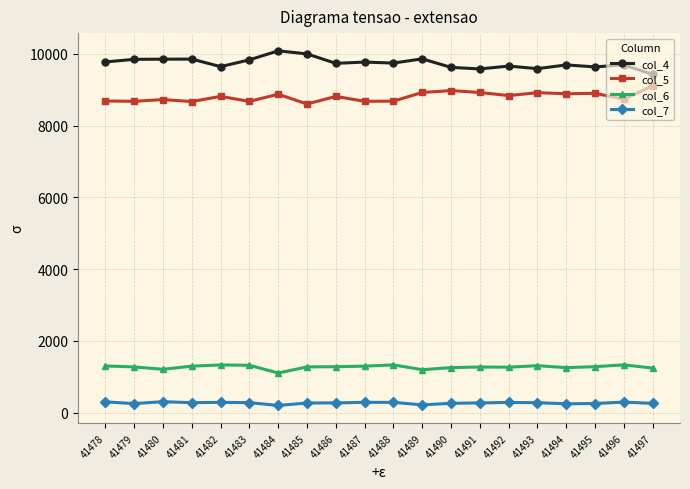

True or false: col_4 has a value of 4931 at 41486.

False